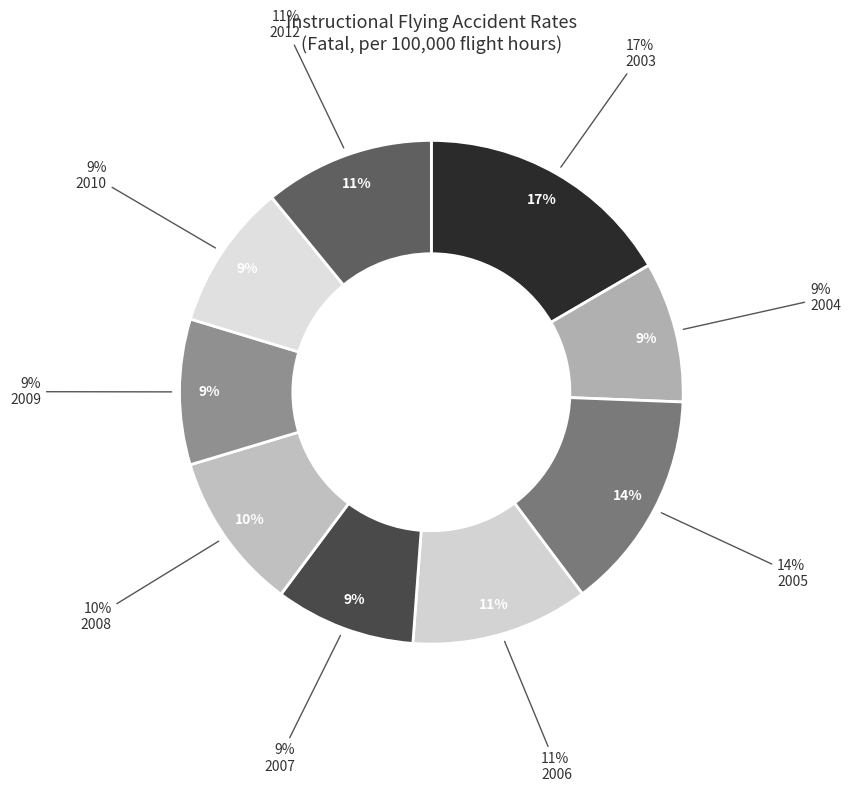

Which category has the smallest portion of the pie?

2007